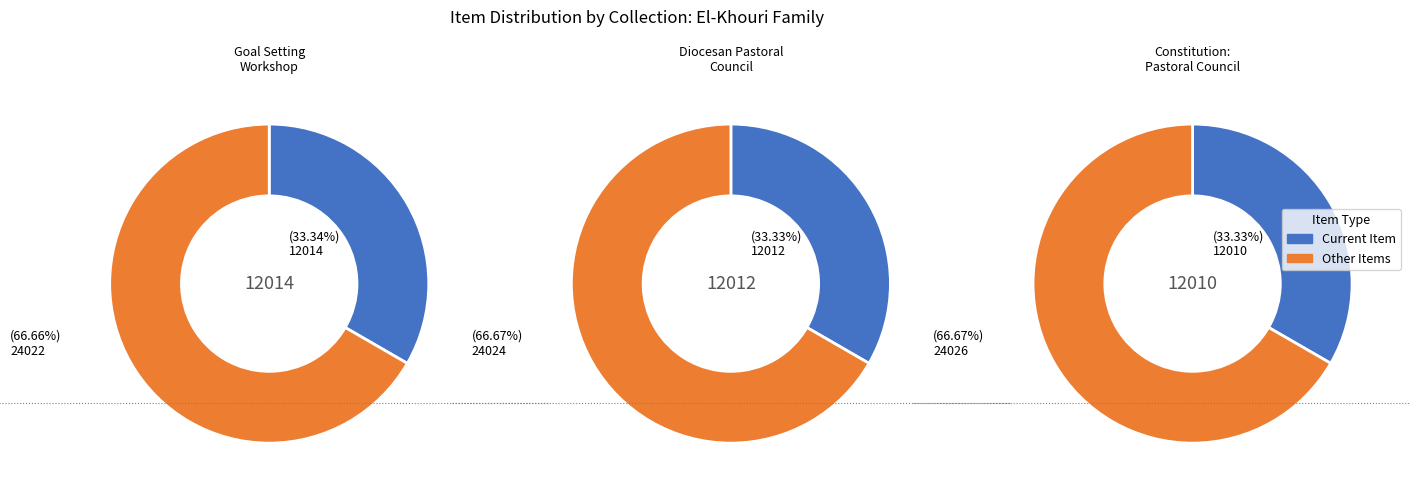

Does Agenda: Diocesan Pastoral Council account for over 50% of the chart?

No